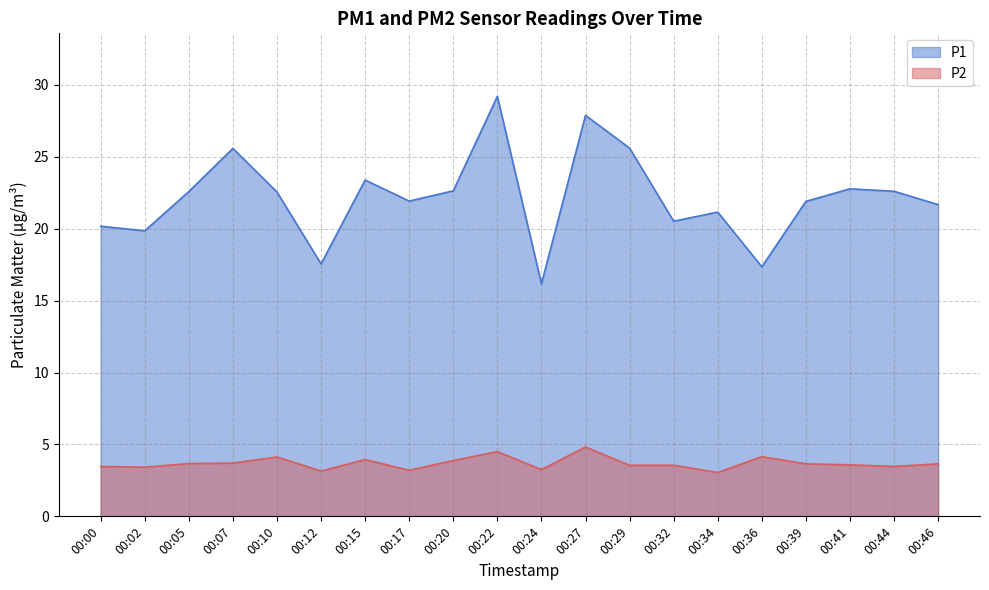

What is the sum of the P1 values at 00:24 and 00:46?

37.8